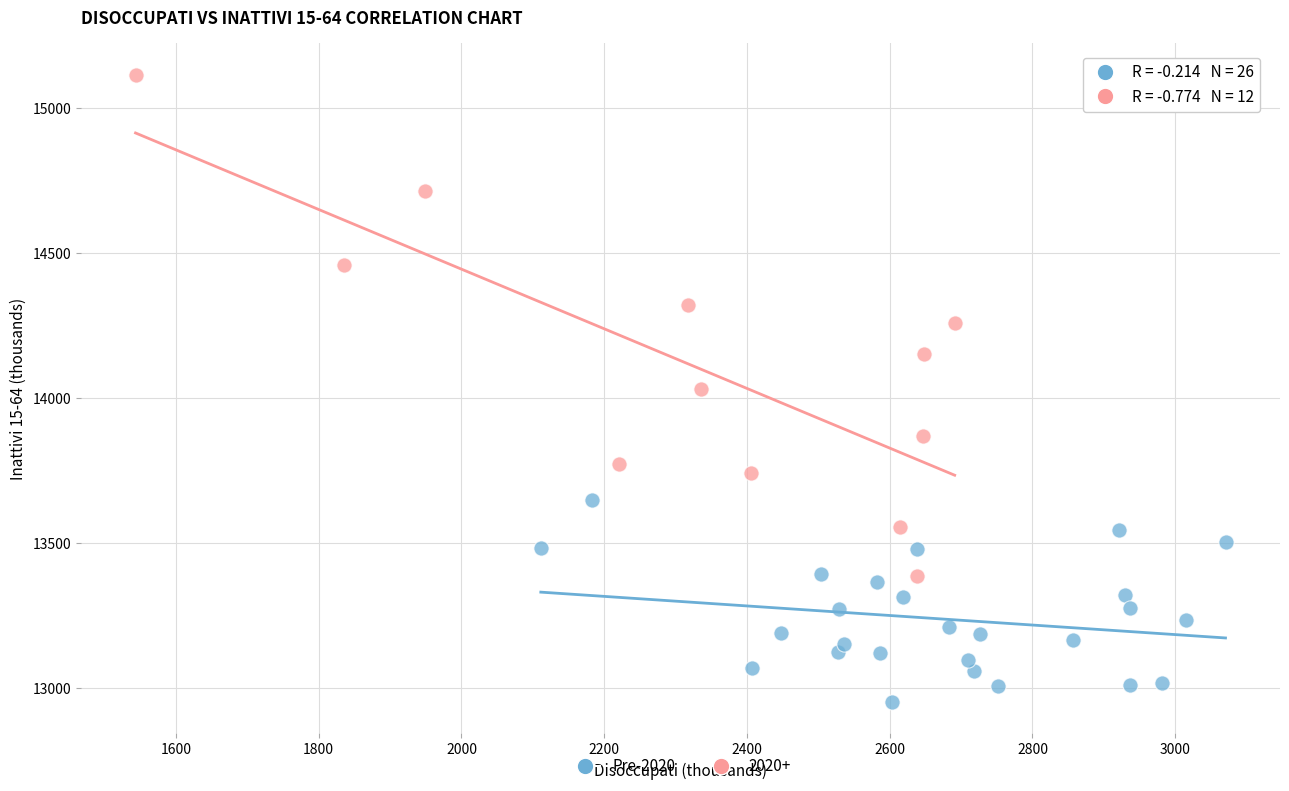

Which series reaches the maximum Y coordinate?

2020+